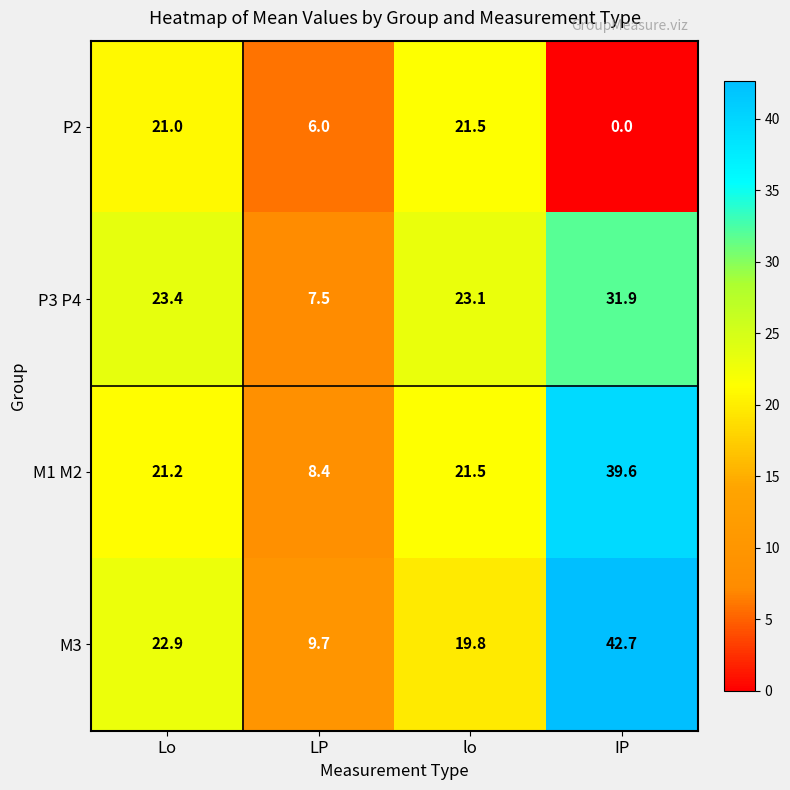

What is the difference between the P3 P4 values at LP and Lo?

15.9